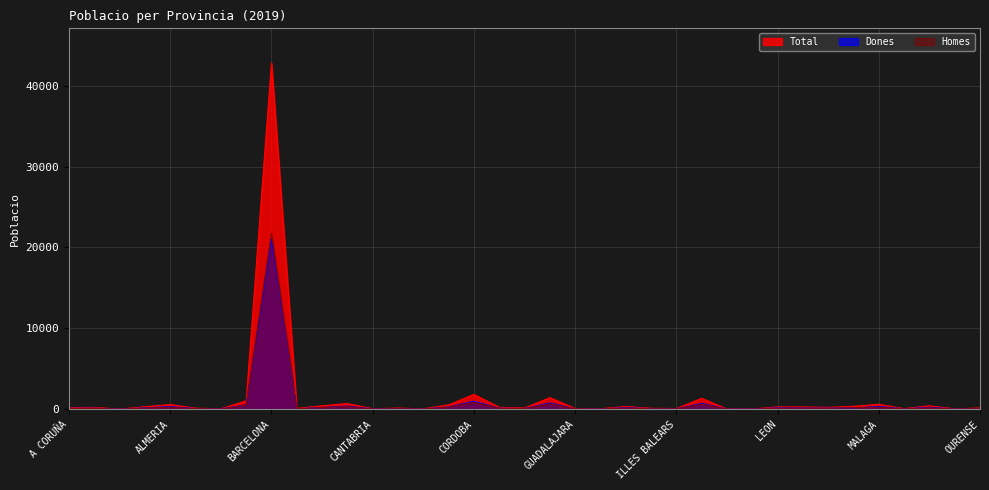

How many lines are shown in the chart?

3